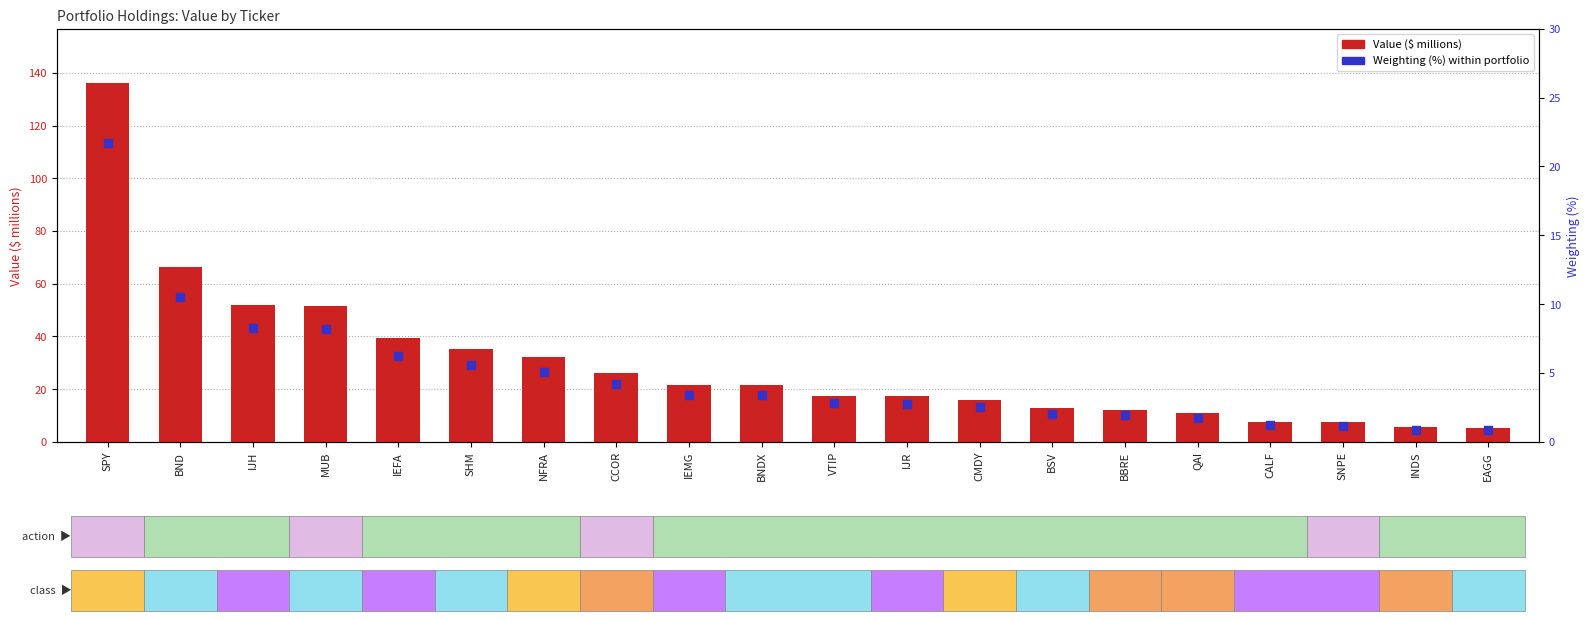

Which series has the largest total across all categories?

Value ($ millions)